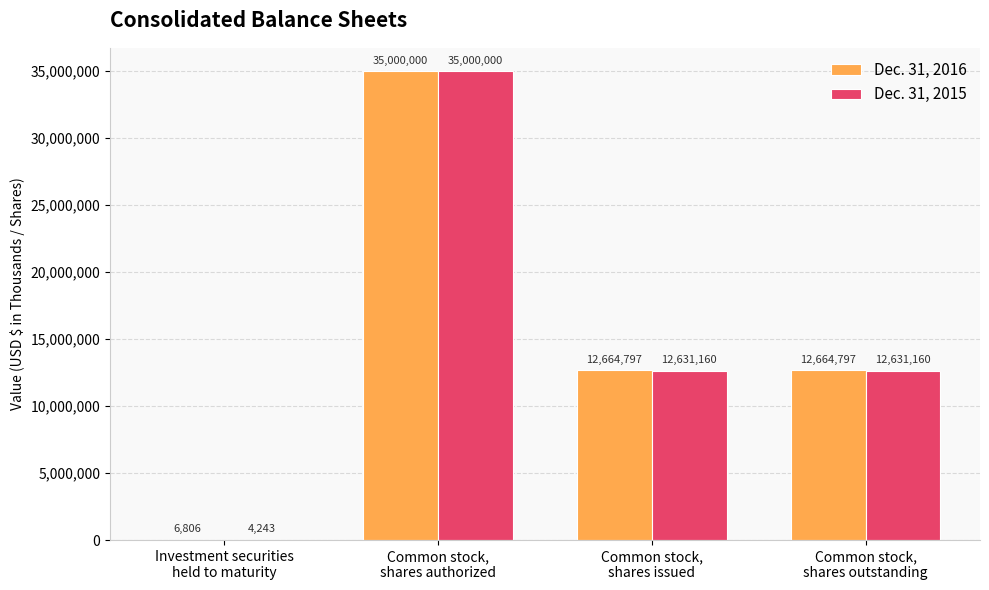

What is the sum of all Dec. 31, 2015 values?

60266563